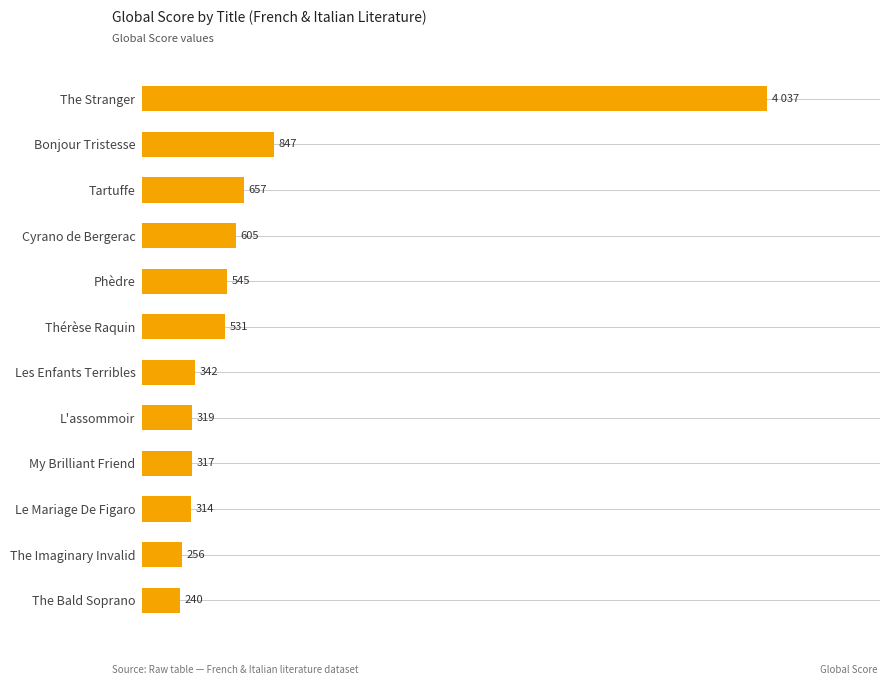

What is the label of the 11th bar from the bottom?

Bonjour Tristesse